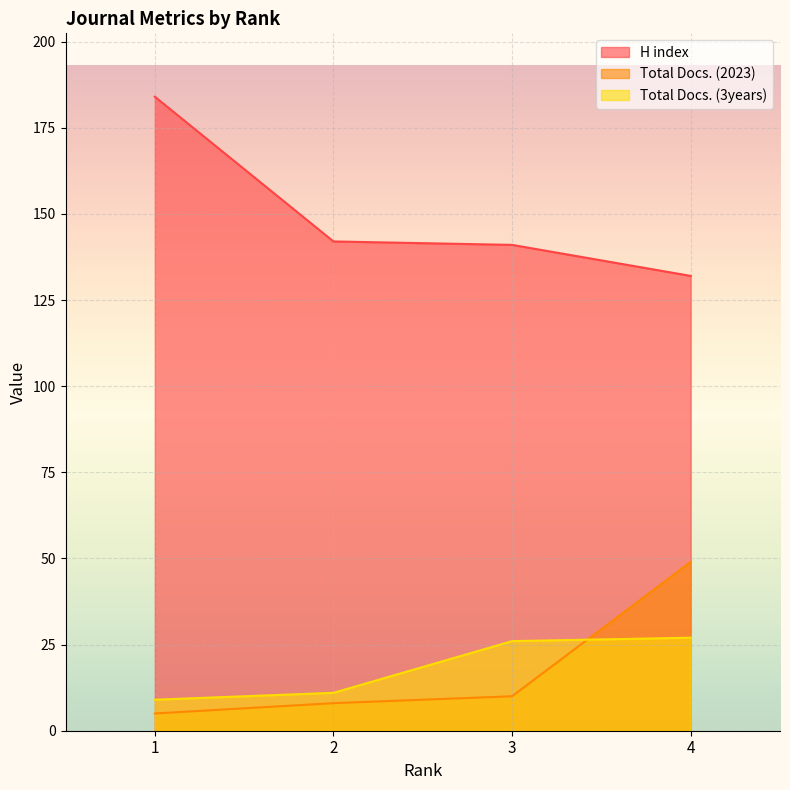

The value of Total Docs. (2023) at 2 is 2. True or false?

False